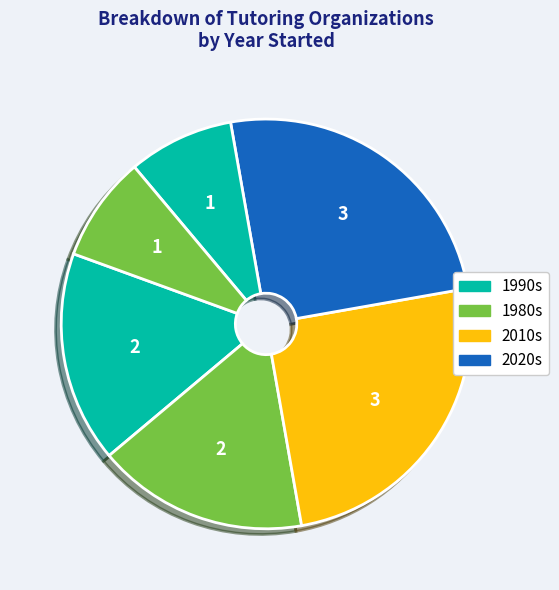

Is there any slice that represents more than half of the pie?

No